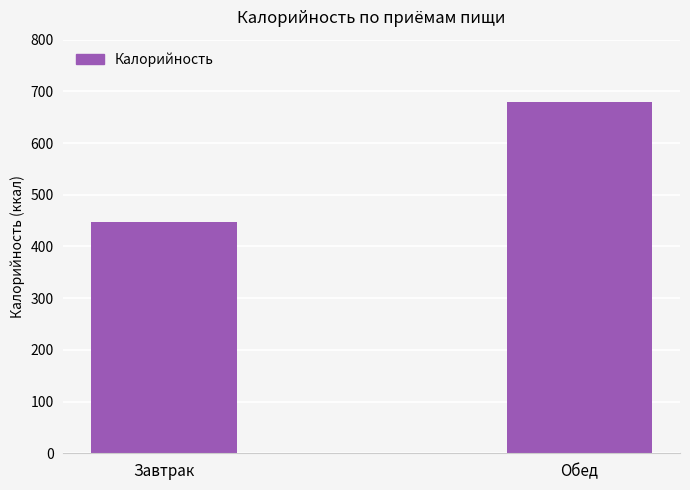

Which has a higher value, Завтрак or Обед?

Обед